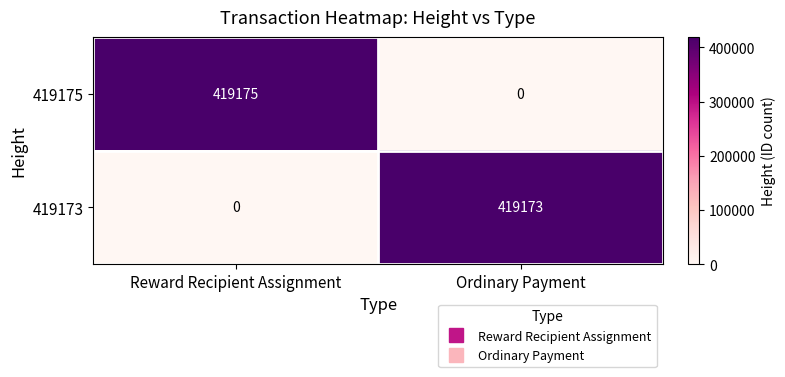

What is the spread (max minus min) of values at Ordinary Payment?

419173